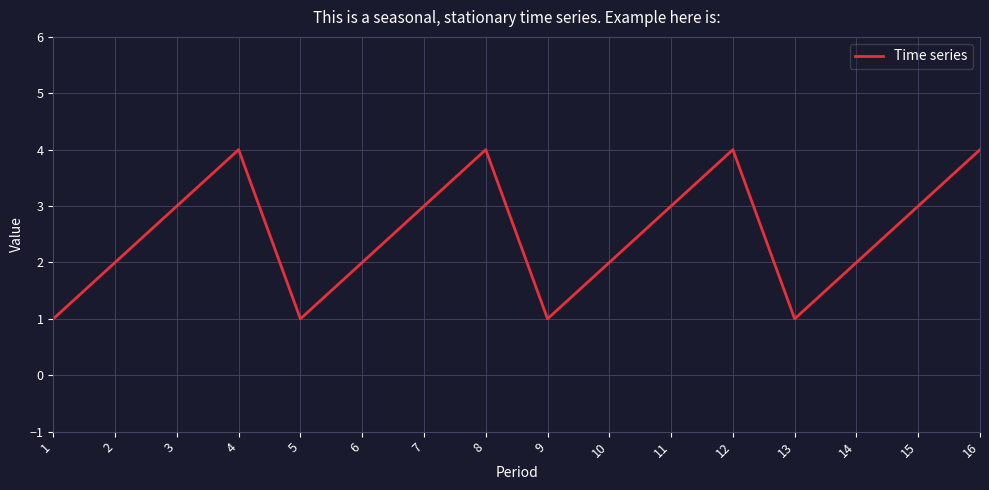

What is the greatest value displayed?

4